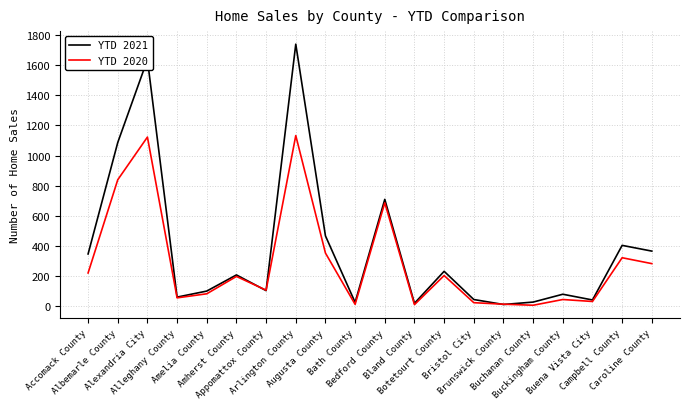

Rank the series by their maximum value, from lowest to highest.

YTD 2020, YTD 2021